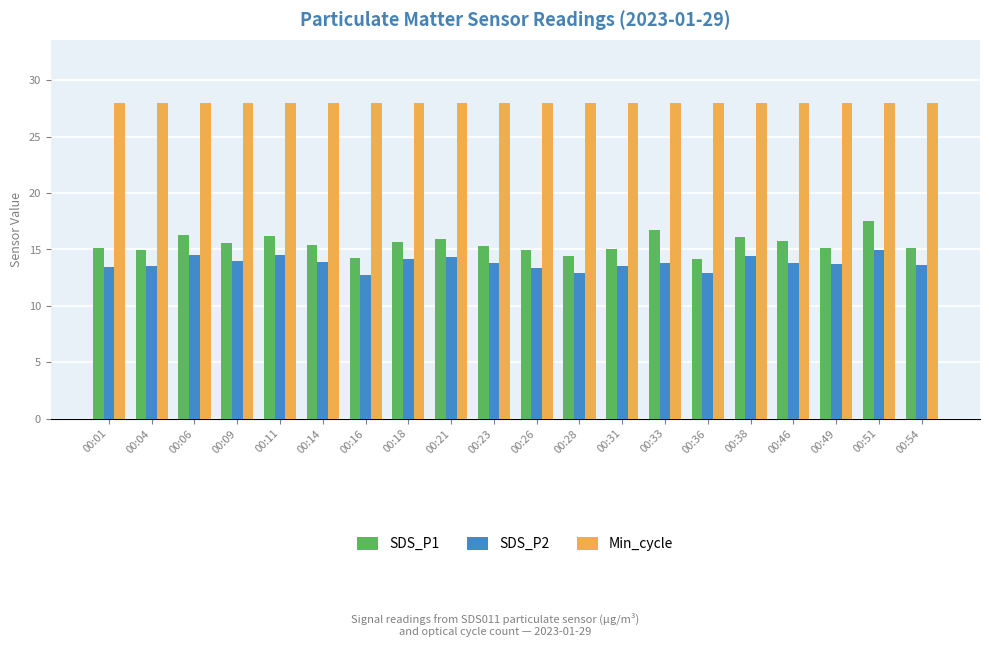

At 00:28, list the series in order from largest to smallest.

Min_cycle, SDS_P1, SDS_P2